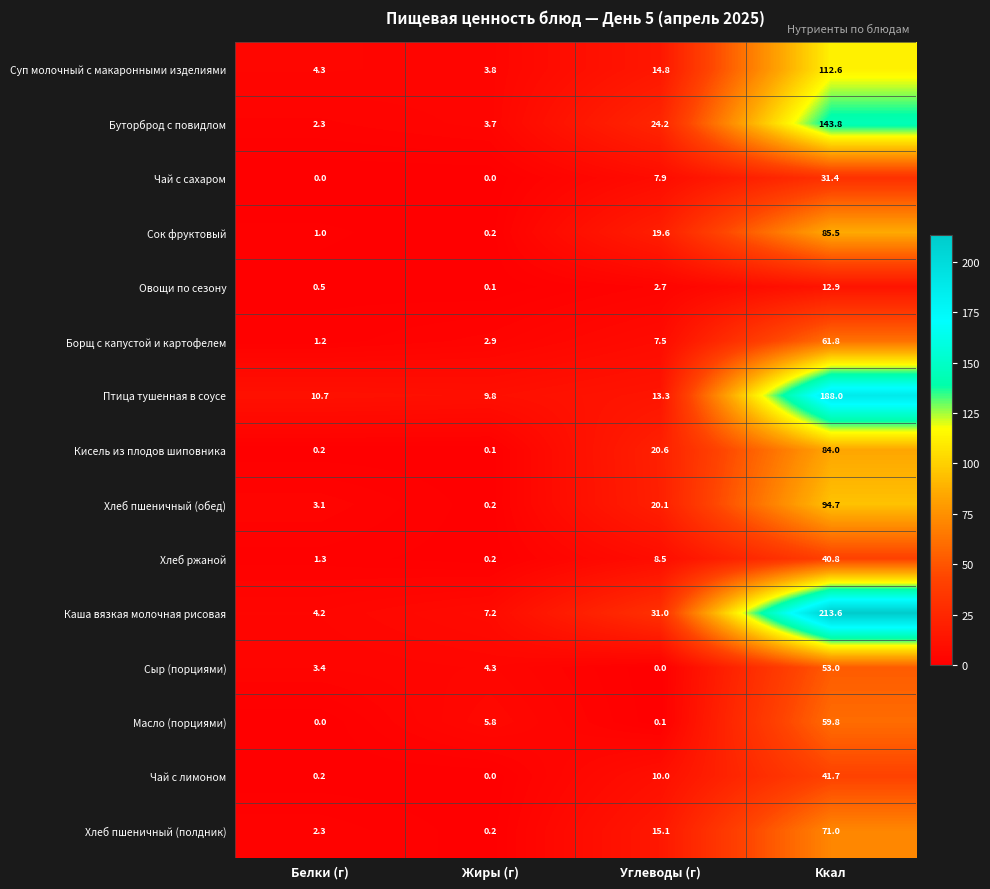

What is the maximum value shown in the chart?

213.6